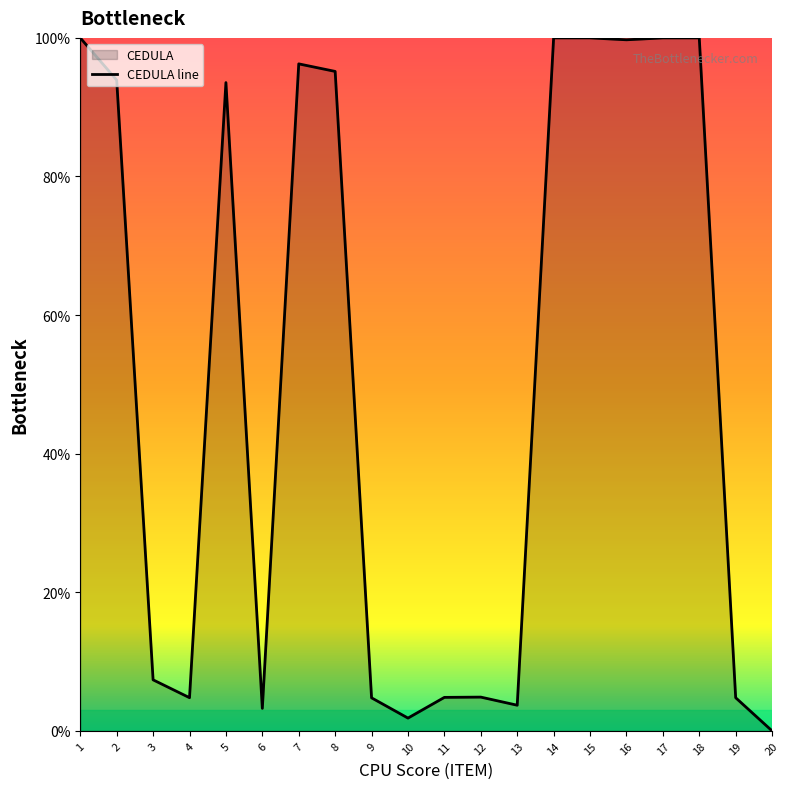

What is the value of the 12th point from the left?

4.9